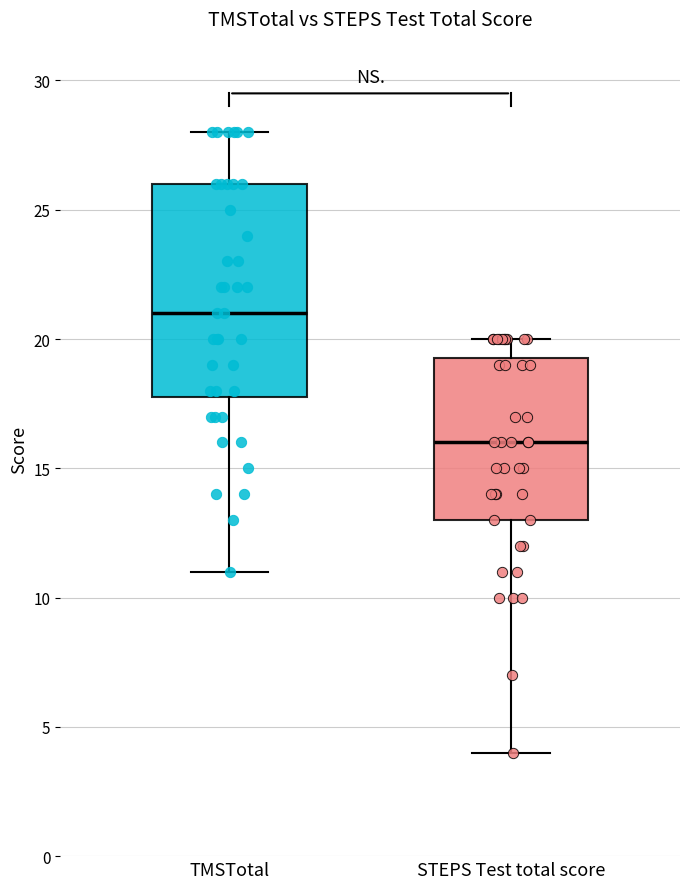

Which box is the tallest, from its lower edge to its upper edge?

TMSTotal